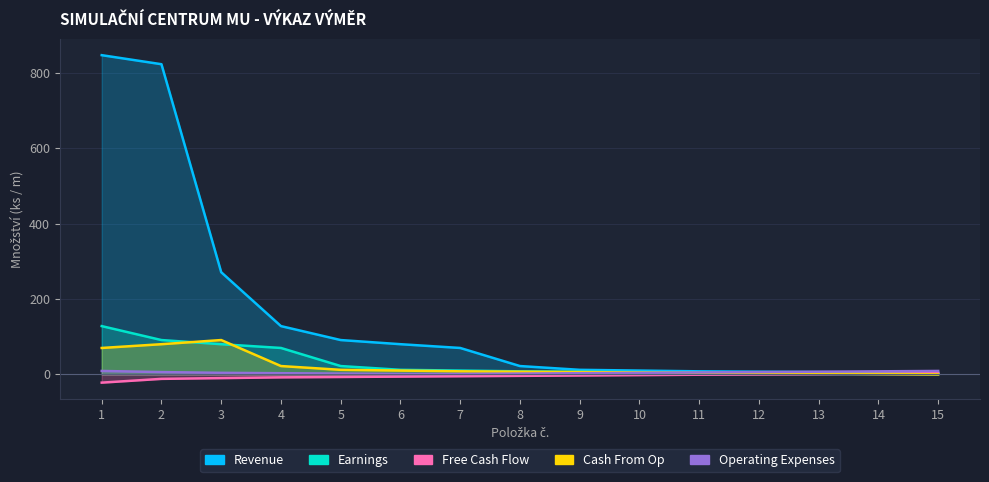

How many lines are shown in the chart?

5